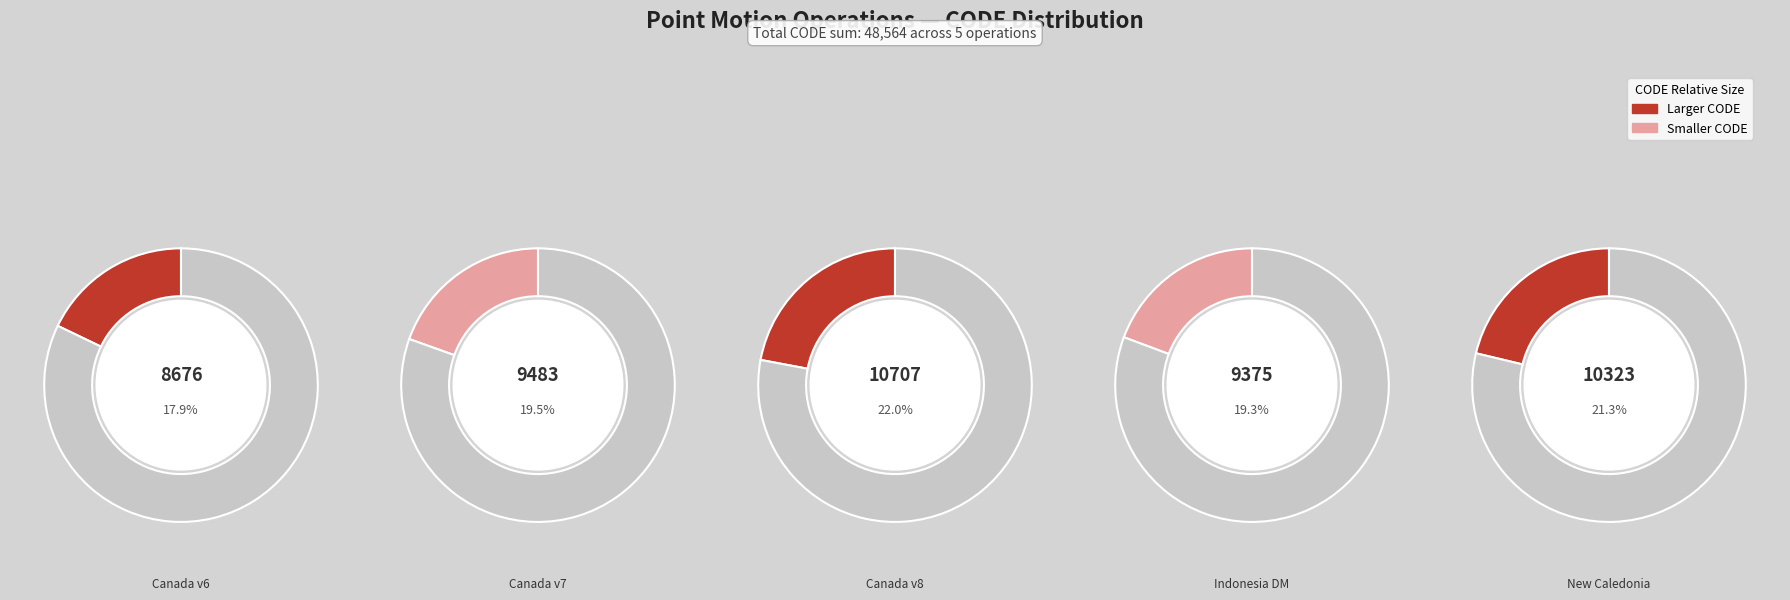

What percentage is the Indonesian Deformation Model 2020 slice, to the nearest percent?

19%